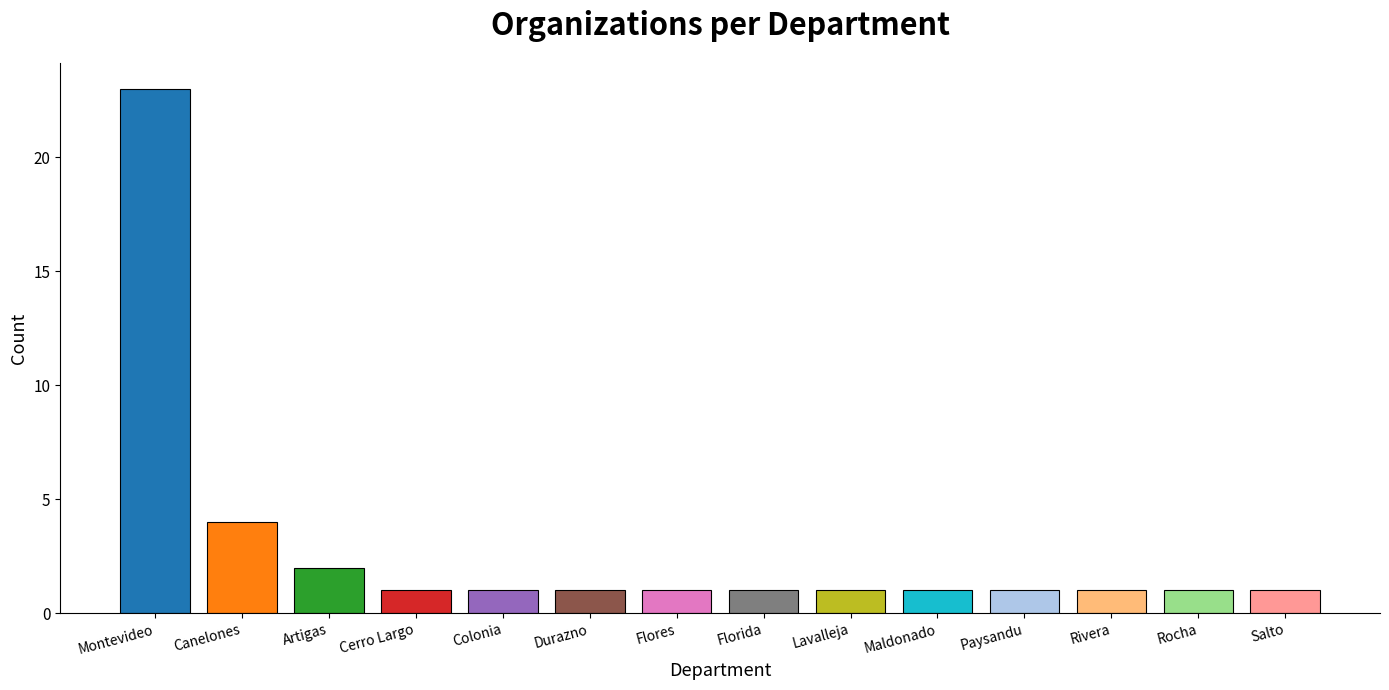

How many bars are there in total?

14